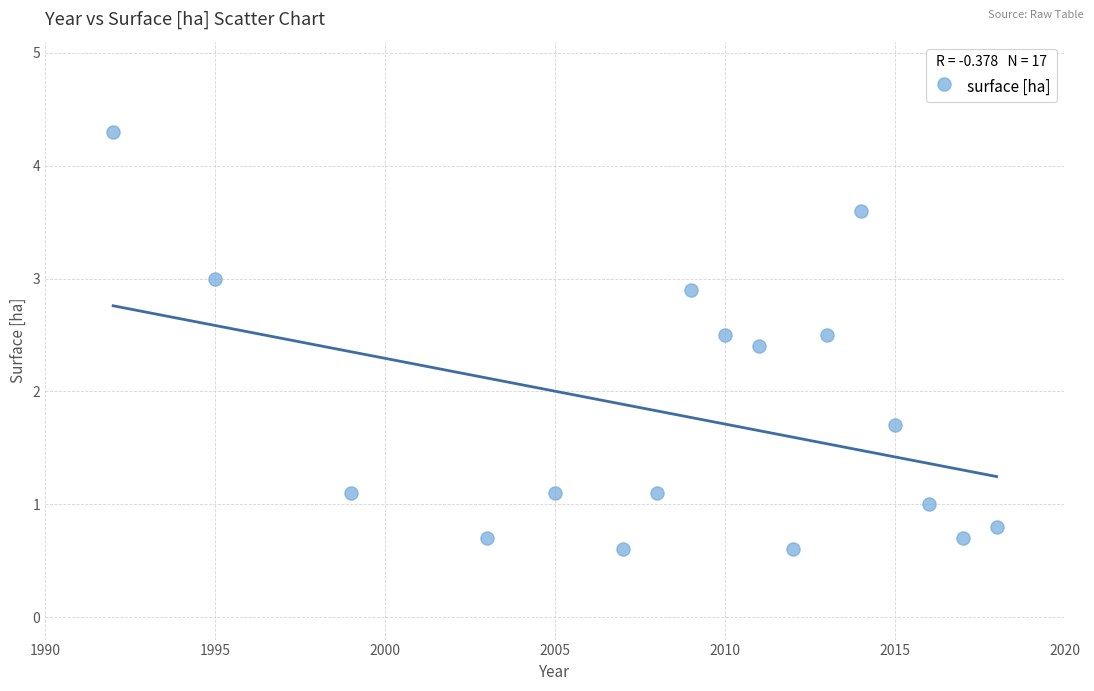

What Y value in the scatter plot is closest to 2?

1.7